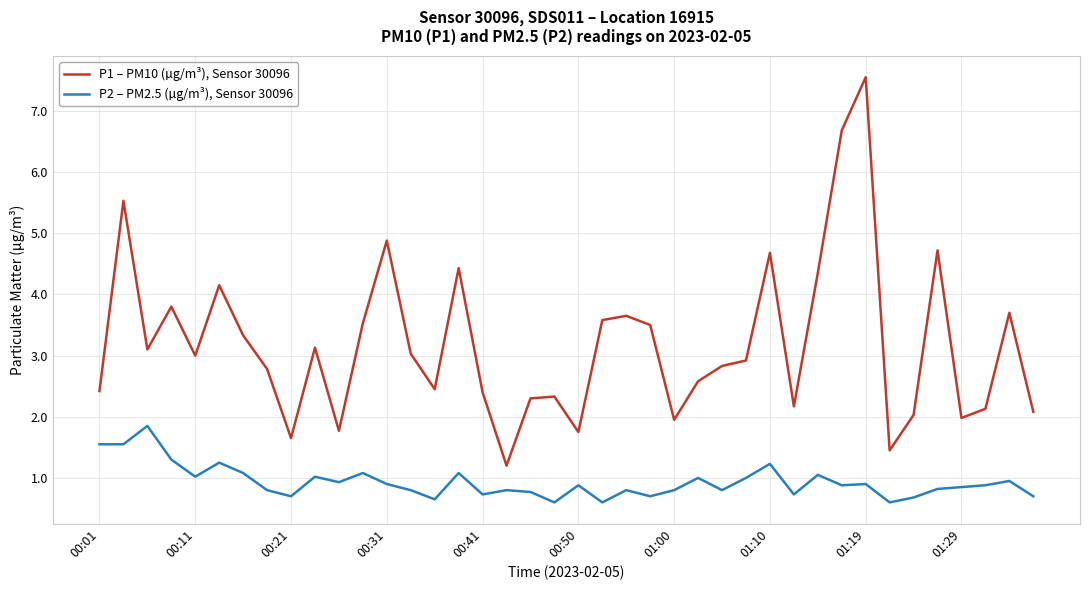

Is this an area chart (filled region under the line)?

No